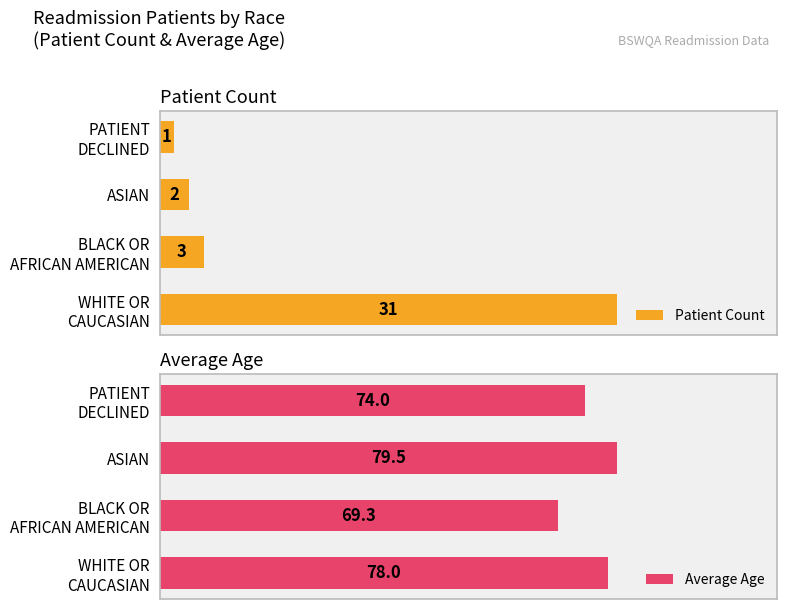

Which category has the highest value in the Average Age series?

ASIAN